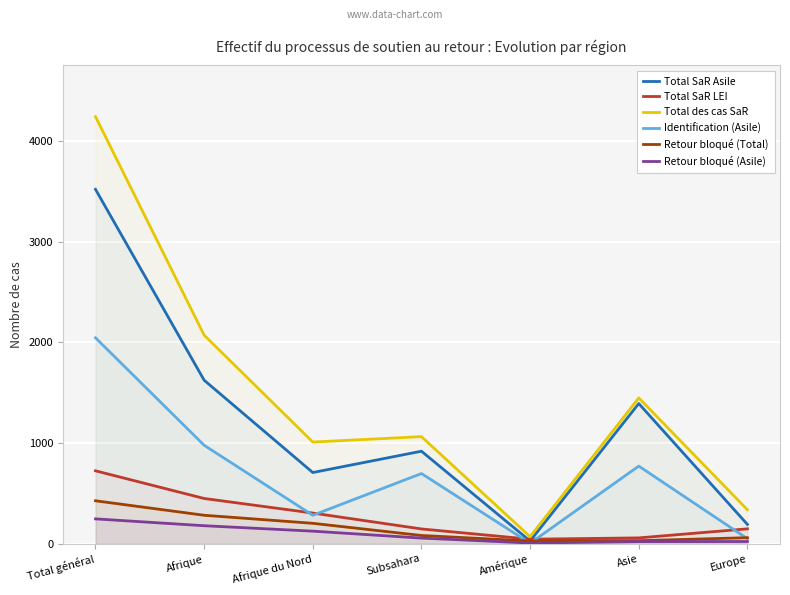

What is the label of the 2nd point from the right?

Asie